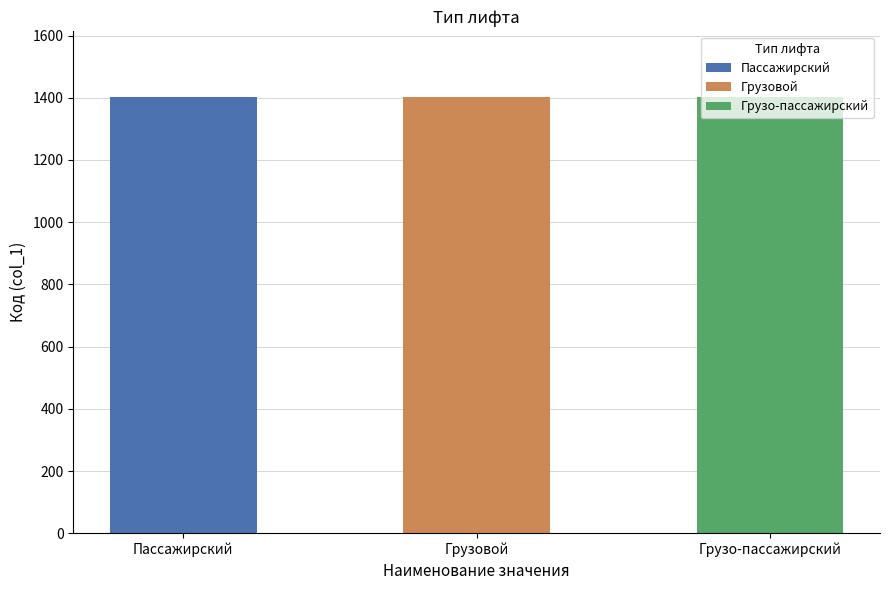

What is the difference between the maximum and minimum values?

2